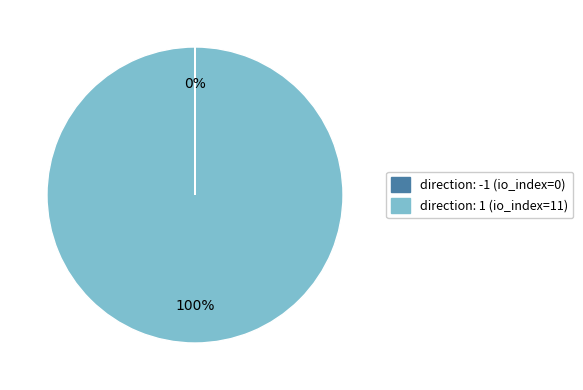

To the nearest percent, what is the difference between the largest and smallest slice percentages?

100%